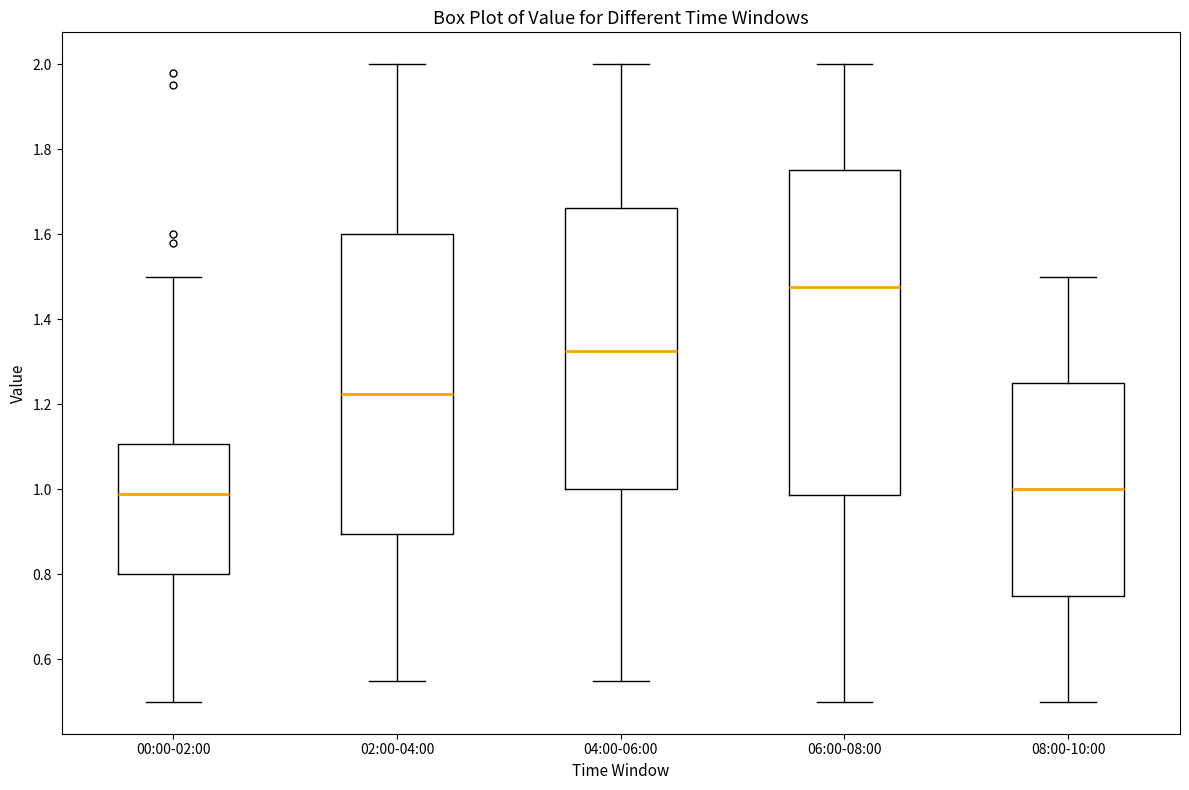

Comparing the boxes themselves (not the whiskers), which one is the tallest?

06:00-08:00